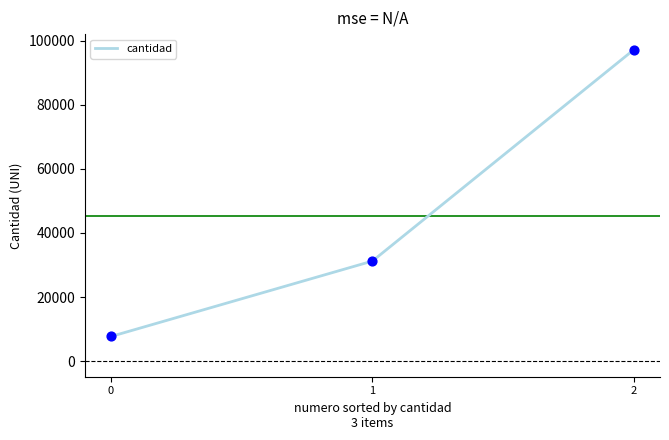

What is the change in value from 1 to 2?

+65970